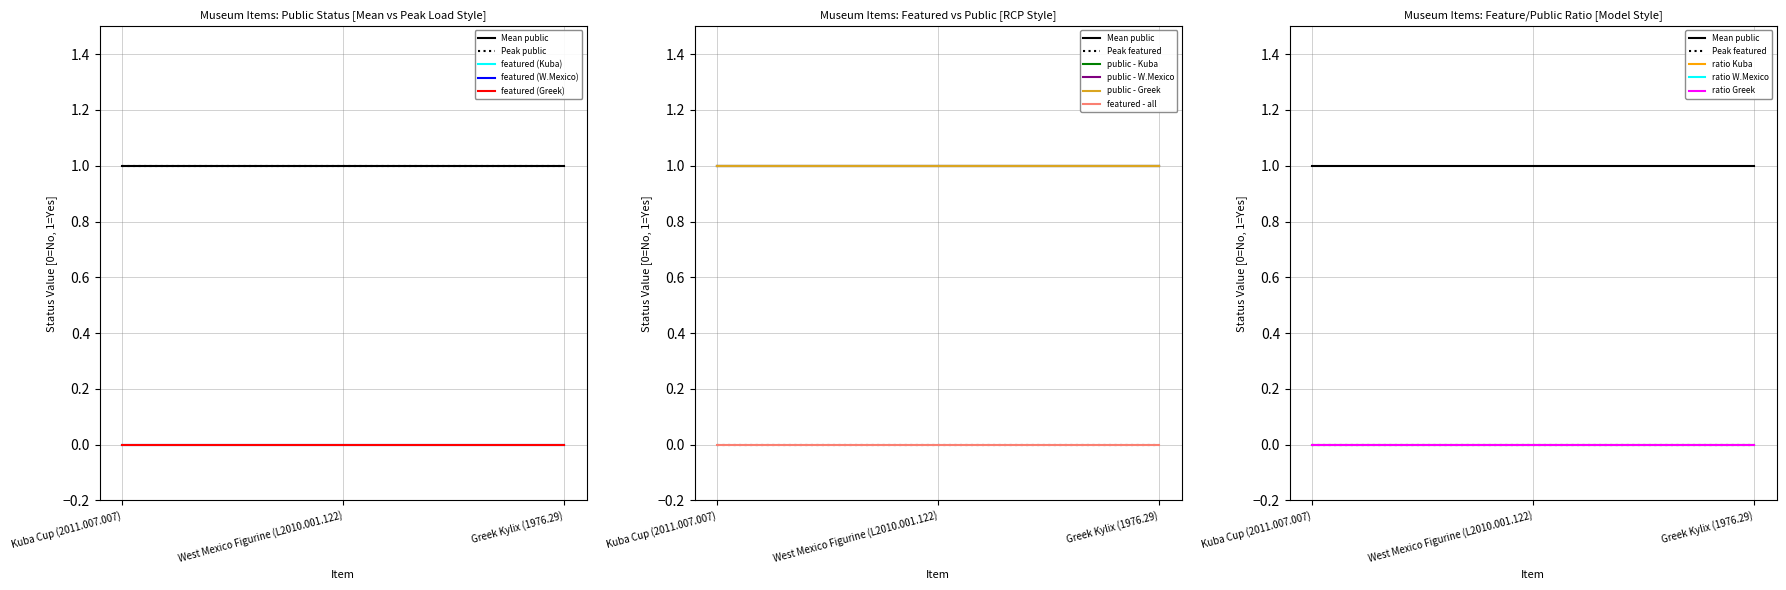

How many categories are shown in the chart?

3